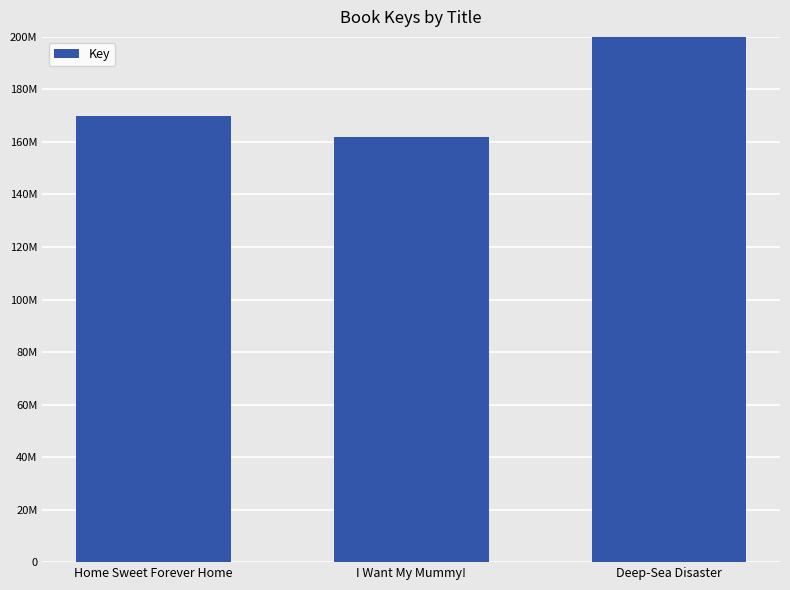

What is the approximate value at I Want My Mummy!, to the nearest 100?

161732100